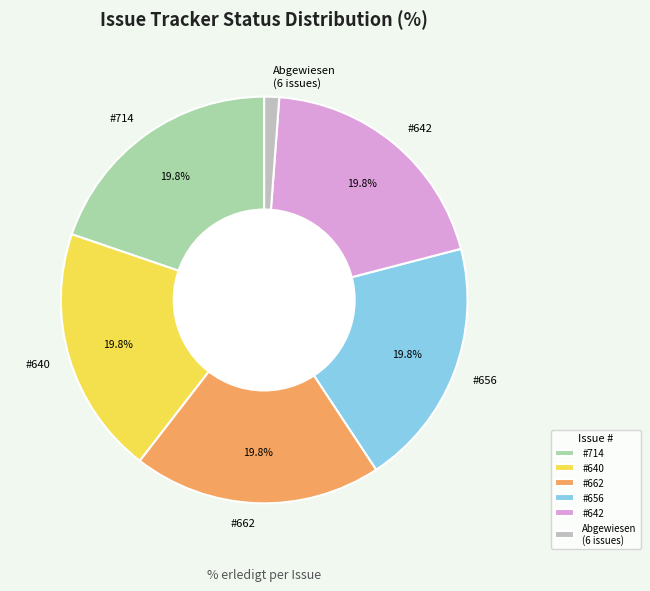

Is there a majority slice in this chart?

No